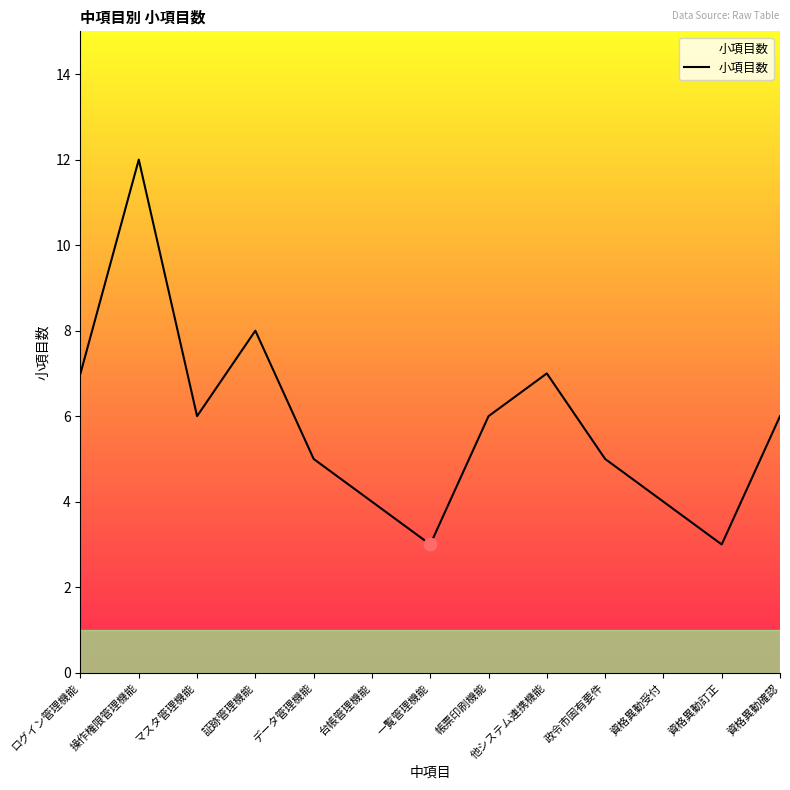

What is the ratio of the value at 操作権限管理機能 to the value at 資格異動受付?

3.0